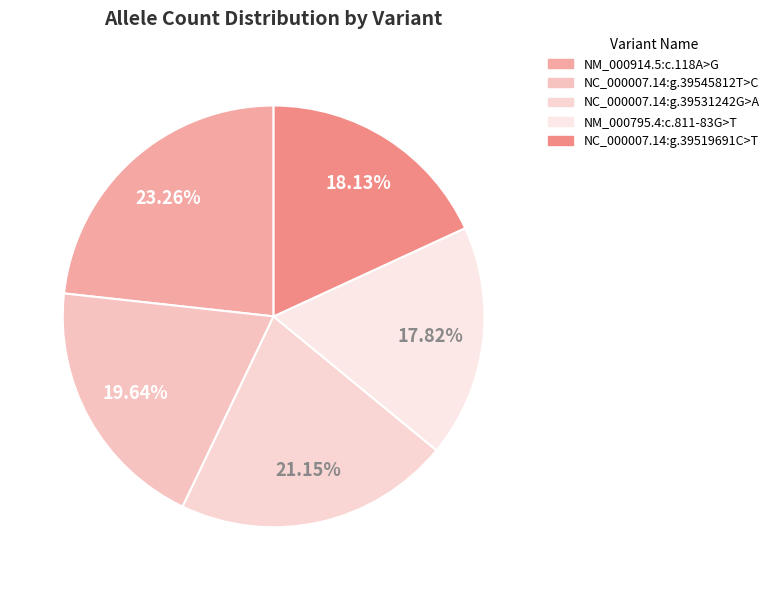

What is the largest slice in the pie chart?

NM_000914.5:c.118A>G